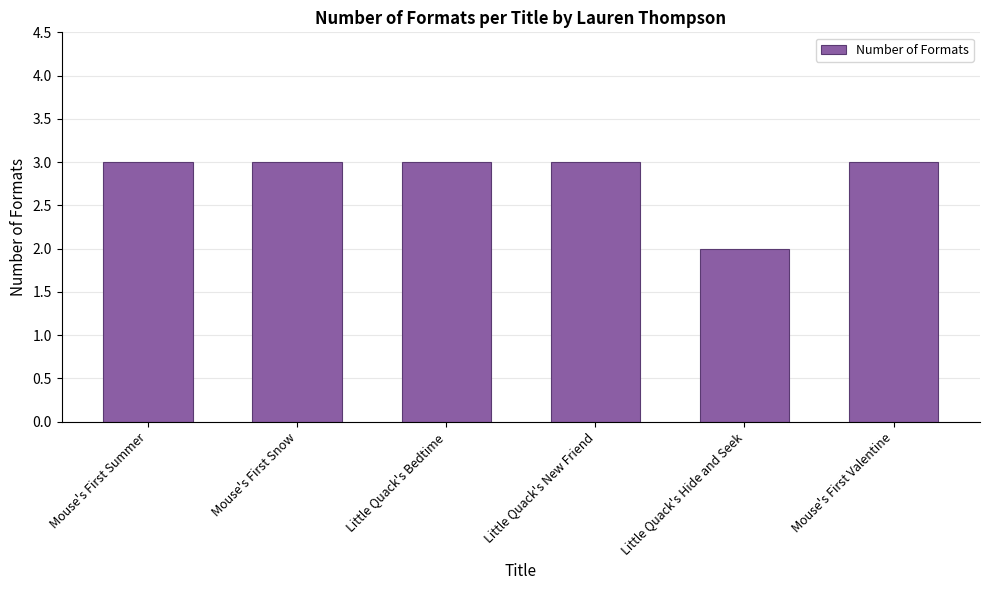

The value at Little Quack's Hide and Seek is 3. True or false?

False